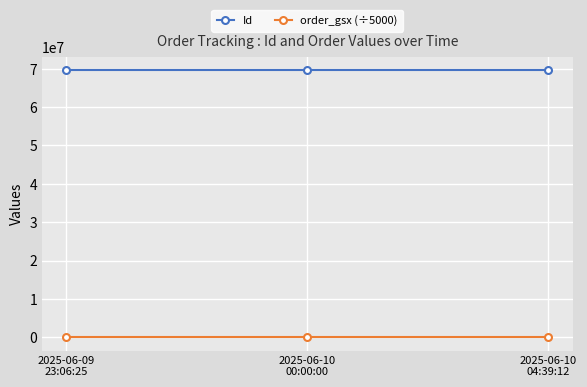

What is the label of the 1st point from the right?

2025-06-10
04:39:12